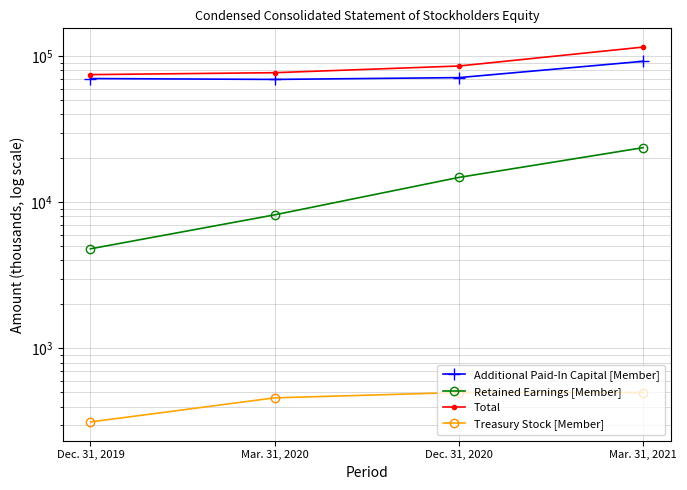

What is the value of the Total point at the 1st from the left?

74683